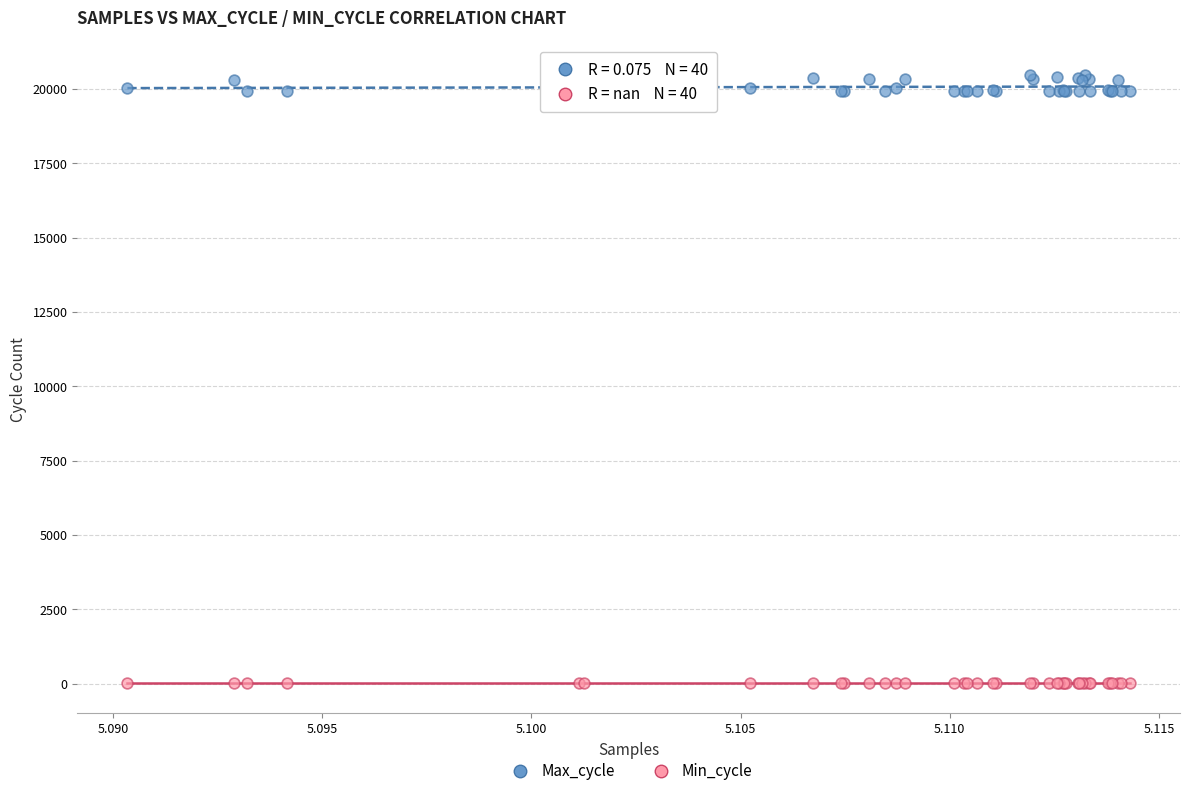

What are all the series names shown in the legend?

Max_cycle, Min_cycle